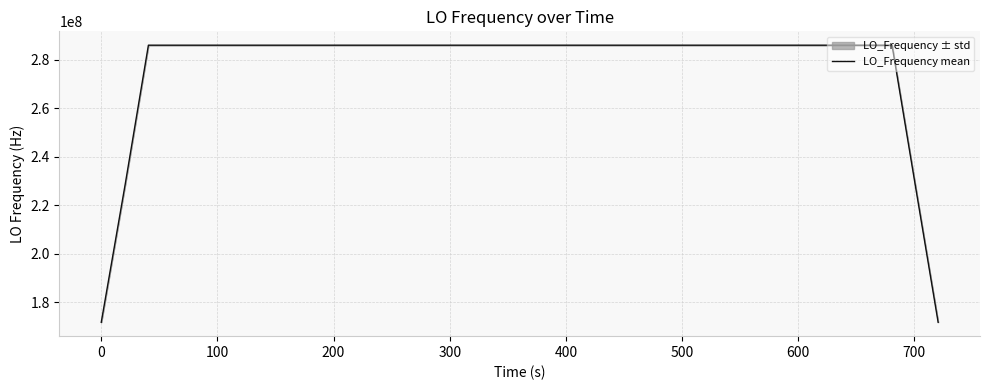

What is the lowest value of the LO_Frequency mean series?

171628201.3